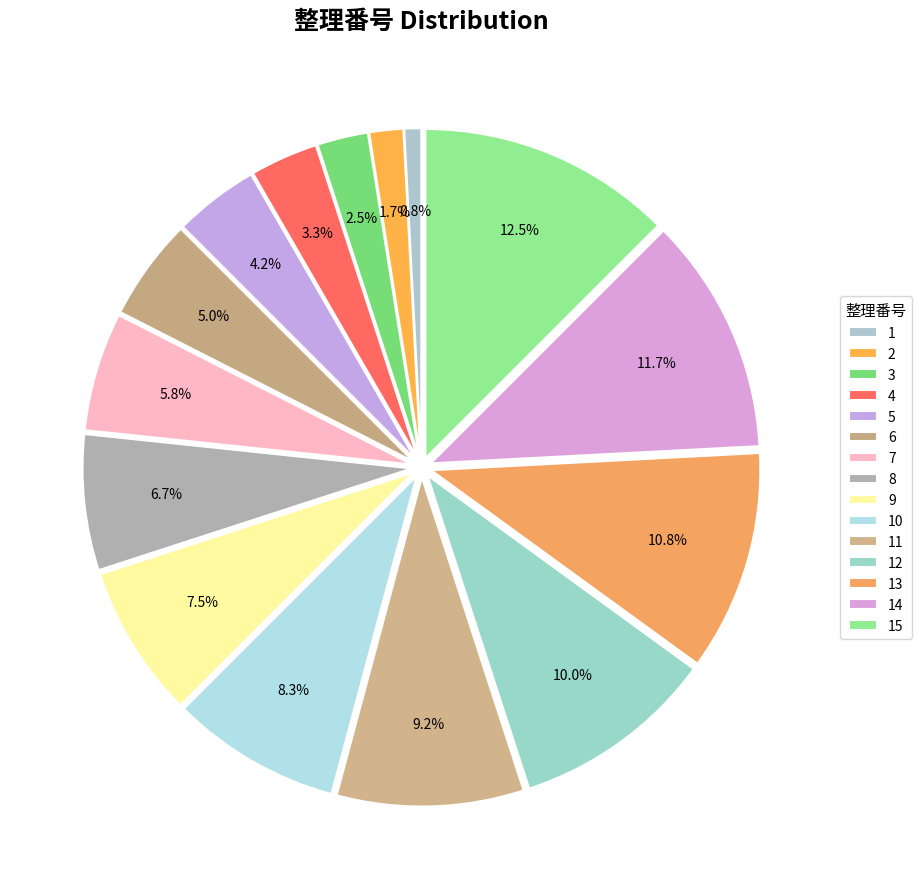

Does any single category account for the majority?

No